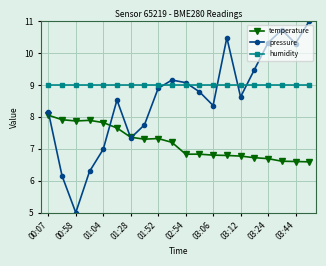

True or false: humidity and pressure cross at least once.

True